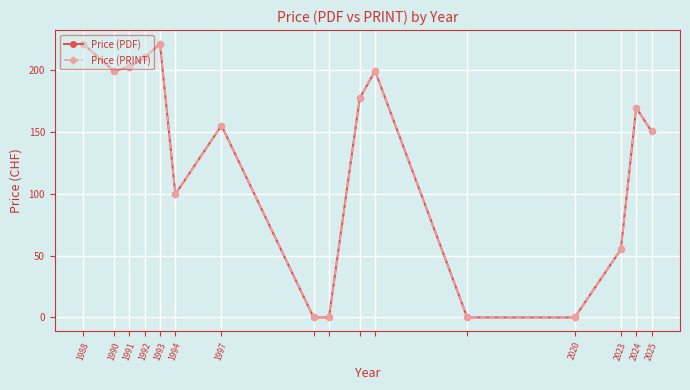

What is the label of the 14th point from the right?

1991